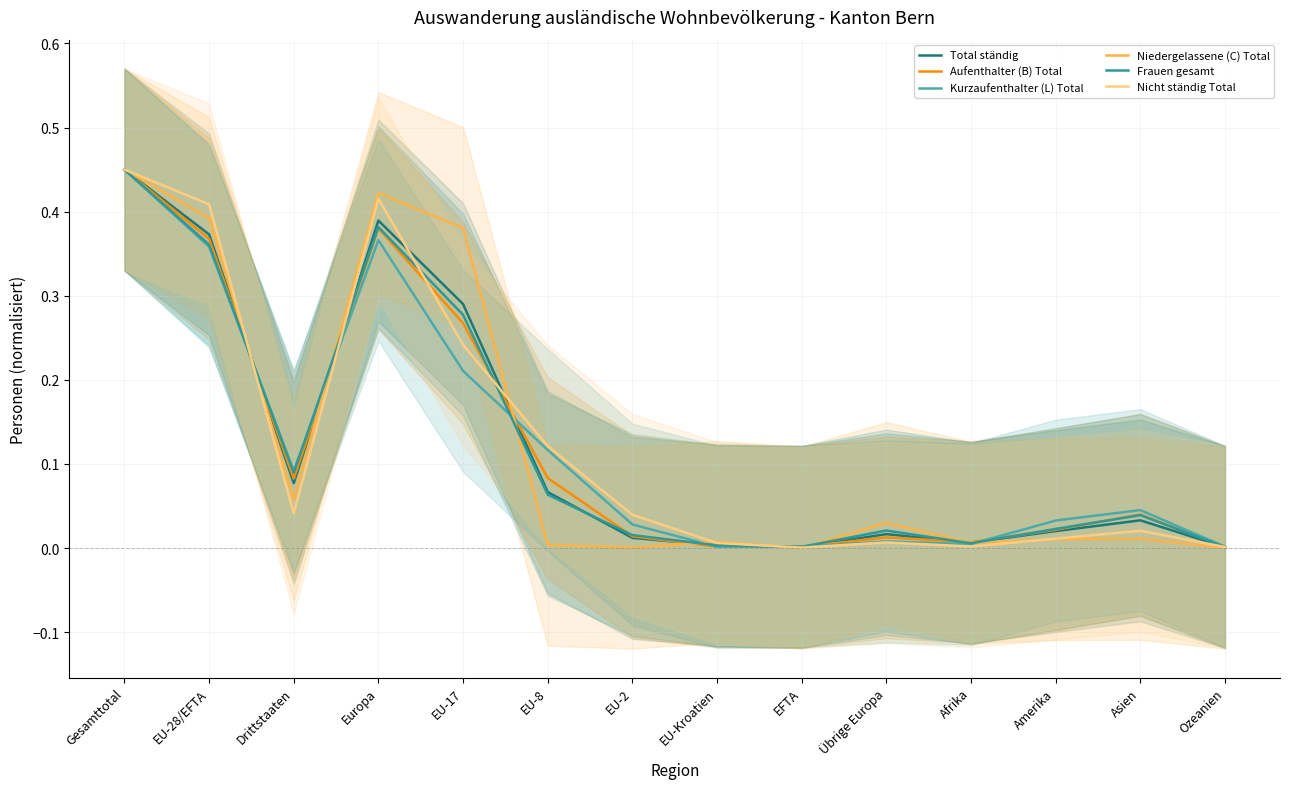

What is the average value of the Frauen gesamt series?

0.1